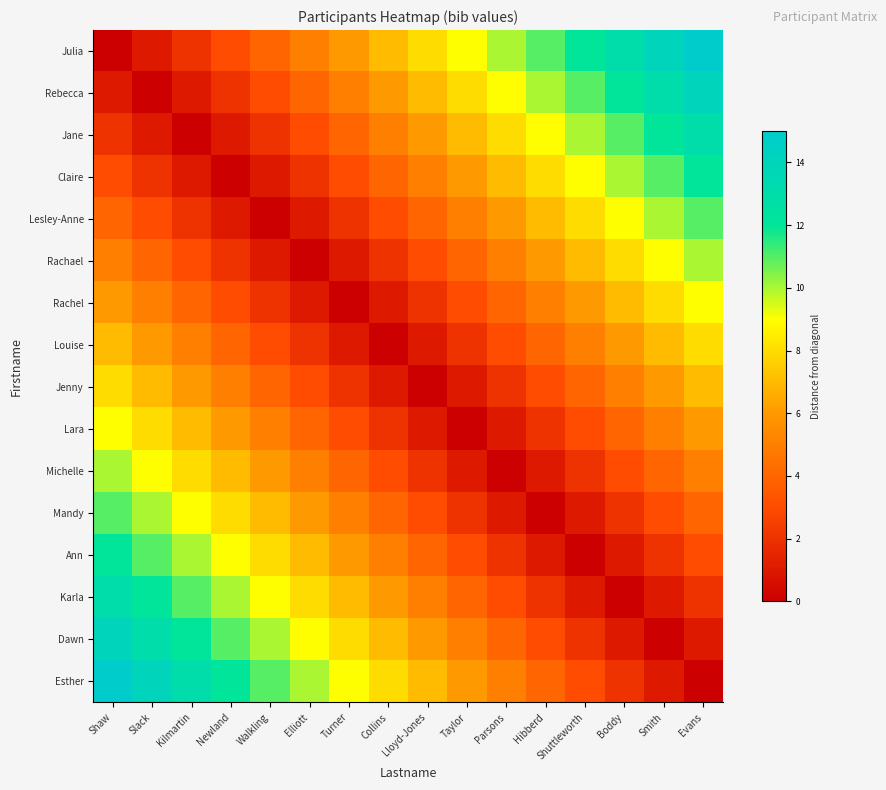

Reading left to right, what are all the values shown in this chart?

Julia: Shaw=0	Slack=1	Kilmartin=2	Newland=3	Walkling=4	Elliott=5	Turner=6	Collins=7	Lloyd-Jones=8	Taylor=9	Parsons=10	Hibberd=11	Shuttleworth=12	Boddy=13	Smith=14	Evans=15
Rebecca: Shaw=1	Slack=0	Kilmartin=1	Newland=2	Walkling=3	Elliott=4	Turner=5	Collins=6	Lloyd-Jones=7	Taylor=8	Parsons=9	Hibberd=10	Shuttleworth=11	Boddy=12	Smith=13	Evans=14
Jane: Shaw=2	Slack=1	Kilmartin=0	Newland=1	Walkling=2	Elliott=3	Turner=4	Collins=5	Lloyd-Jones=6	Taylor=7	Parsons=8	Hibberd=9	Shuttleworth=10	Boddy=11	Smith=12	Evans=13
Claire: Shaw=3	Slack=2	Kilmartin=1	Newland=0	Walkling=1	Elliott=2	Turner=3	Collins=4	Lloyd-Jones=5	Taylor=6	Parsons=7	Hibberd=8	Shuttleworth=9	Boddy=10	Smith=11	Evans=12
Lesley-Anne: Shaw=4	Slack=3	Kilmartin=2	Newland=1	Walkling=0	Elliott=1	Turner=2	Collins=3	Lloyd-Jones=4	Taylor=5	Parsons=6	Hibberd=7	Shuttleworth=8	Boddy=9	Smith=10	Evans=11
Rachael: Shaw=5	Slack=4	Kilmartin=3	Newland=2	Walkling=1	Elliott=0	Turner=1	Collins=2	Lloyd-Jones=3	Taylor=4	Parsons=5	Hibberd=6	Shuttleworth=7	Boddy=8	Smith=9	Evans=10
Rachel: Shaw=6	Slack=5	Kilmartin=4	Newland=3	Walkling=2	Elliott=1	Turner=0	Collins=1	Lloyd-Jones=2	Taylor=3	Parsons=4	Hibberd=5	Shuttleworth=6	Boddy=7	Smith=8	Evans=9
Louise: Shaw=7	Slack=6	Kilmartin=5	Newland=4	Walkling=3	Elliott=2	Turner=1	Collins=0	Lloyd-Jones=1	Taylor=2	Parsons=3	Hibberd=4	Shuttleworth=5	Boddy=6	Smith=7	Evans=8
Jenny: Shaw=8	Slack=7	Kilmartin=6	Newland=5	Walkling=4	Elliott=3	Turner=2	Collins=1	Lloyd-Jones=0	Taylor=1	Parsons=2	Hibberd=3	Shuttleworth=4	Boddy=5	Smith=6	Evans=7
Lara: Shaw=9	Slack=8	Kilmartin=7	Newland=6	Walkling=5	Elliott=4	Turner=3	Collins=2	Lloyd-Jones=1	Taylor=0	Parsons=1	Hibberd=2	Shuttleworth=3	Boddy=4	Smith=5	Evans=6
Michelle: Shaw=10	Slack=9	Kilmartin=8	Newland=7	Walkling=6	Elliott=5	Turner=4	Collins=3	Lloyd-Jones=2	Taylor=1	Parsons=0	Hibberd=1	Shuttleworth=2	Boddy=3	Smith=4	Evans=5
Mandy: Shaw=11	Slack=10	Kilmartin=9	Newland=8	Walkling=7	Elliott=6	Turner=5	Collins=4	Lloyd-Jones=3	Taylor=2	Parsons=1	Hibberd=0	Shuttleworth=1	Boddy=2	Smith=3	Evans=4
Ann: Shaw=12	Slack=11	Kilmartin=10	Newland=9	Walkling=8	Elliott=7	Turner=6	Collins=5	Lloyd-Jones=4	Taylor=3	Parsons=2	Hibberd=1	Shuttleworth=0	Boddy=1	Smith=2	Evans=3
Karla: Shaw=13	Slack=12	Kilmartin=11	Newland=10	Walkling=9	Elliott=8	Turner=7	Collins=6	Lloyd-Jones=5	Taylor=4	Parsons=3	Hibberd=2	Shuttleworth=1	Boddy=0	Smith=1	Evans=2
Dawn: Shaw=14	Slack=13	Kilmartin=12	Newland=11	Walkling=10	Elliott=9	Turner=8	Collins=7	Lloyd-Jones=6	Taylor=5	Parsons=4	Hibberd=3	Shuttleworth=2	Boddy=1	Smith=0	Evans=1
Esther: Shaw=15	Slack=14	Kilmartin=13	Newland=12	Walkling=11	Elliott=10	Turner=9	Collins=8	Lloyd-Jones=7	Taylor=6	Parsons=5	Hibberd=4	Shuttleworth=3	Boddy=2	Smith=1	Evans=0